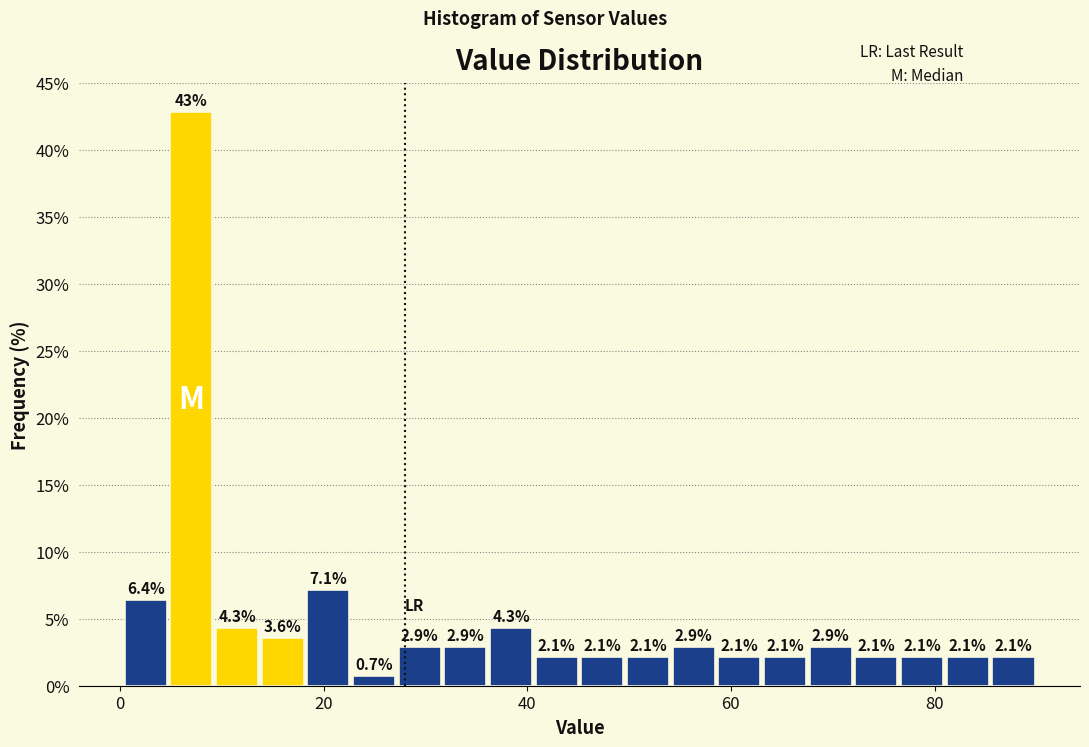

Read against the x-axis, roughly where is the centre of the tallest bar?

8